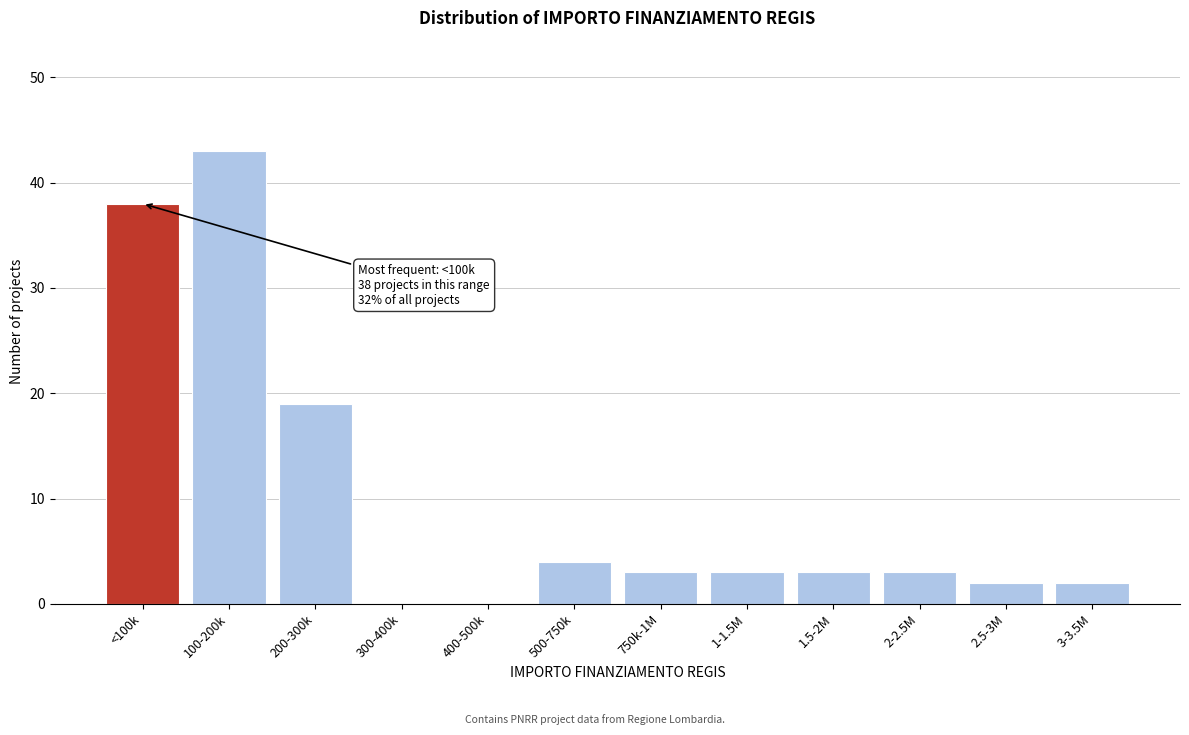

Reading left to right, transcribe all the data shown in this chart.

<100k=38	100-200k=43	200-300k=19	300-400k=0	400-500k=0	500-750k=4	750k-1M=3	1-1.5M=3	1.5-2M=3	2-2.5M=3	2.5-3M=2	3-3.5M=2